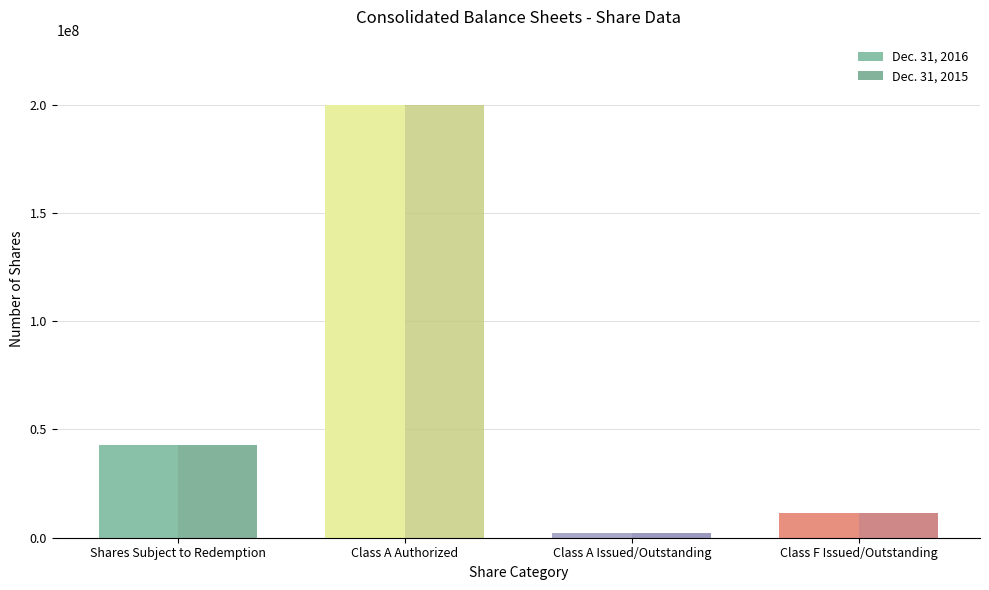

Reading left to right, list all the values displayed in this chart.

Dec. 31, 2016: 42634936	200000000	2365064	11250000
Dec. 31, 2015: 42990227	200000000	2009773	11250000